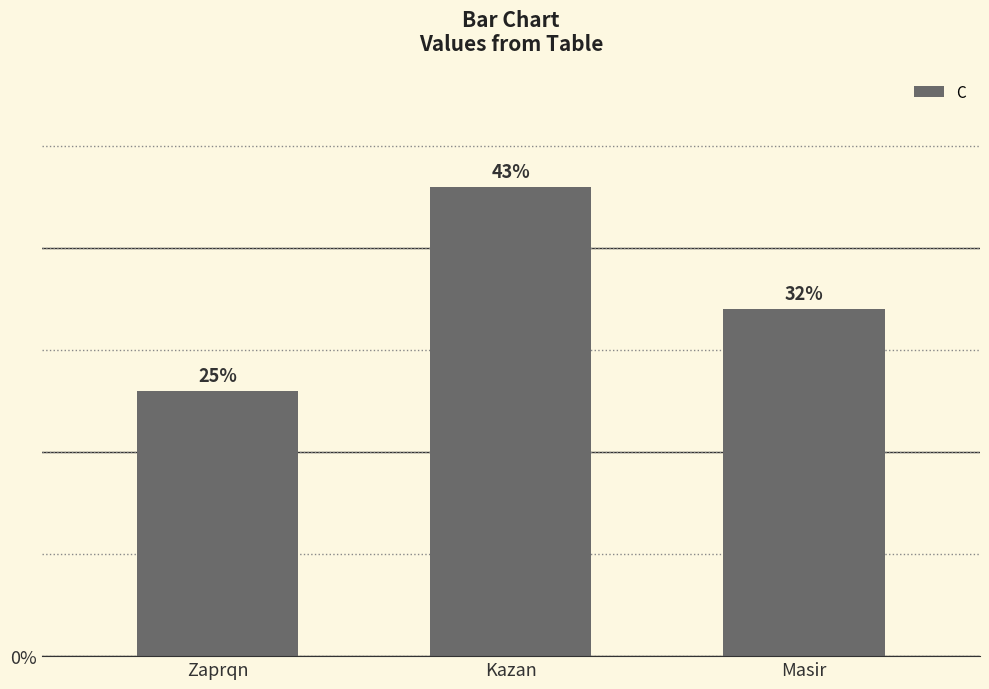

What is the sum of the values at Masir and Kazan?

40